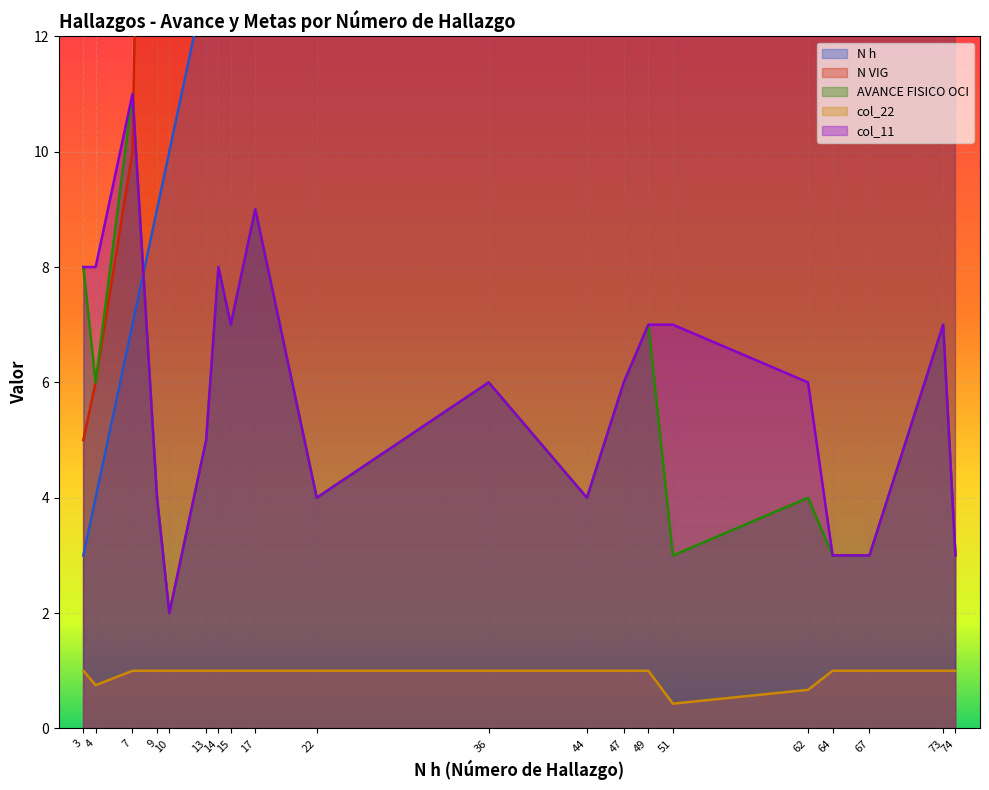

True or false: AVANCE FISICO OCI has a value of 1.5 at 51.

False